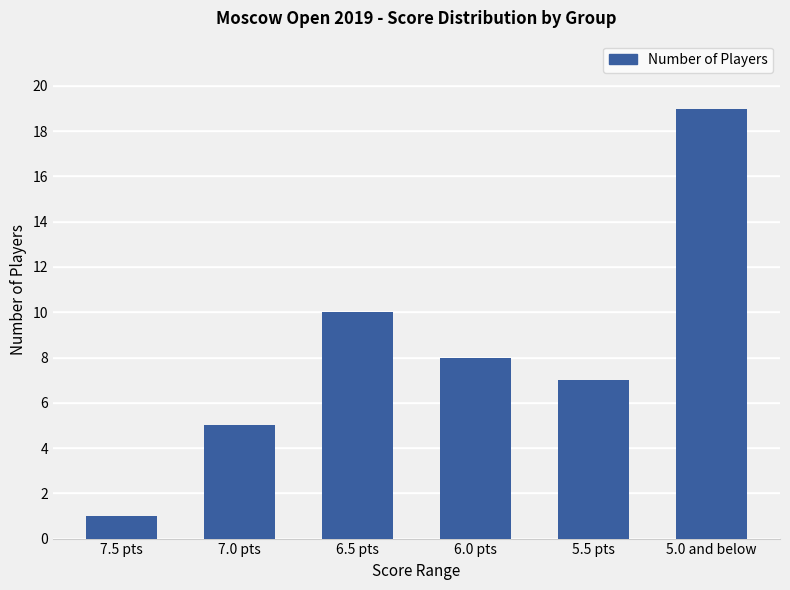

Rank the categories by value from lowest to highest.

7.5 pts, 7.0 pts, 5.5 pts, 6.0 pts, 6.5 pts, 5.0 and below